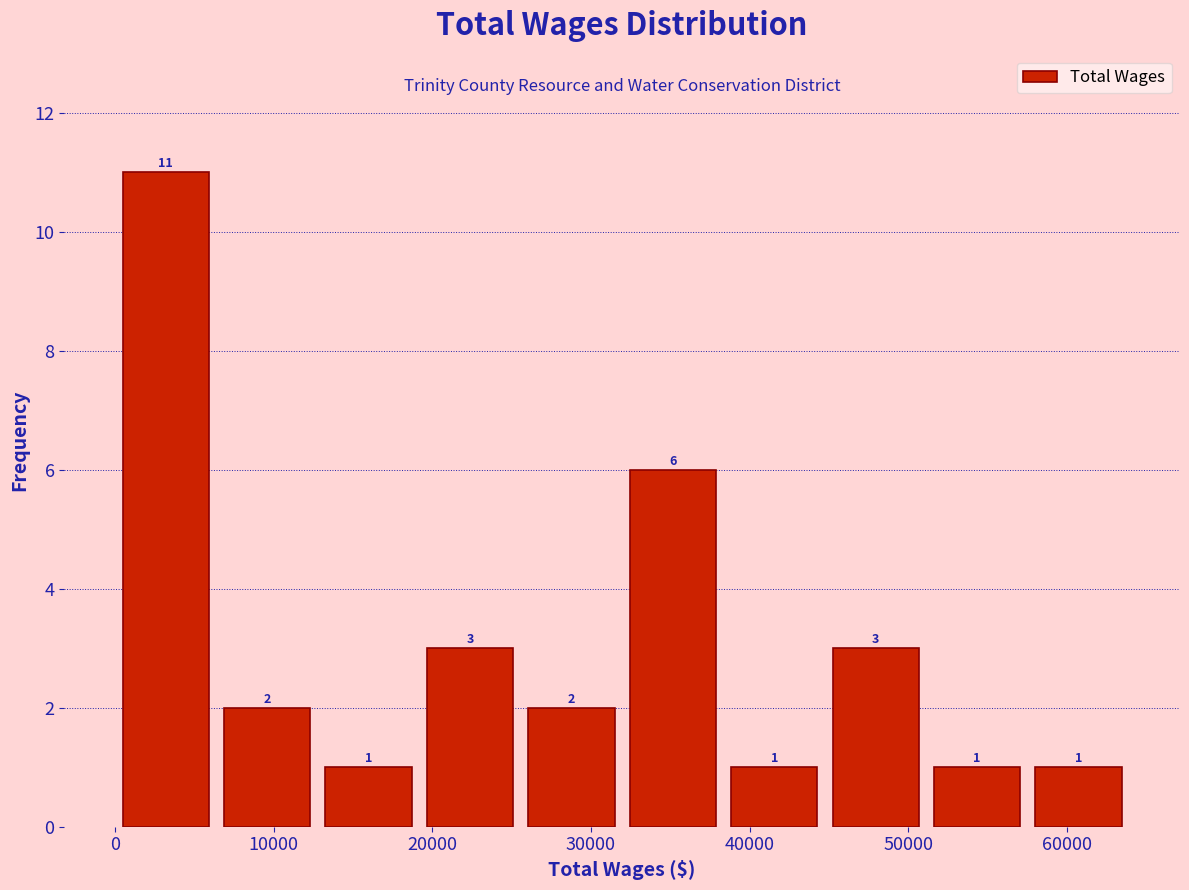

How tall is the bar that spans 6000 to 13000 on the x-axis? The bar edges are not printed on the chart, so give them approximately, as read against the axis.

2